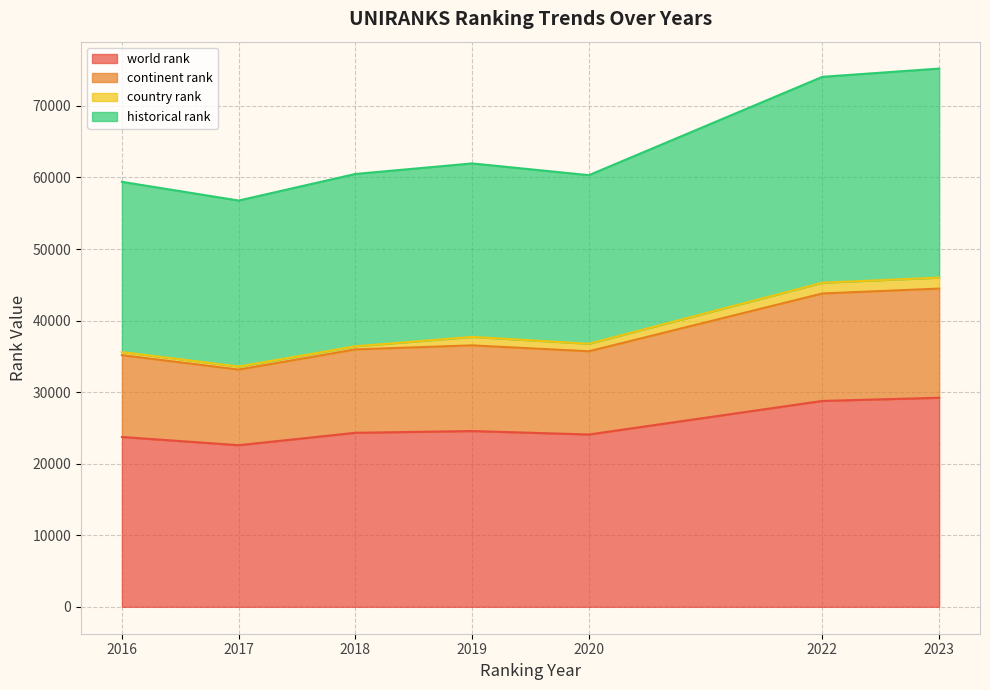

True or false: continent rank and historical rank cross at least once.

False